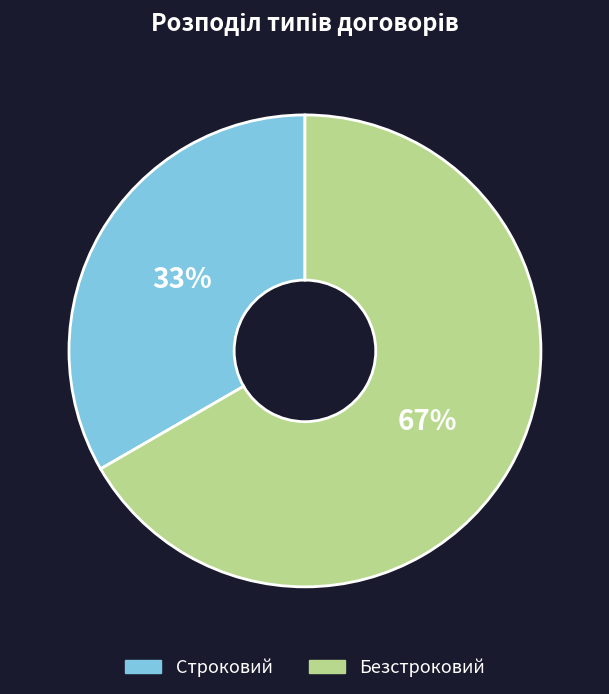

Does Строковий represent more than half of the total?

No